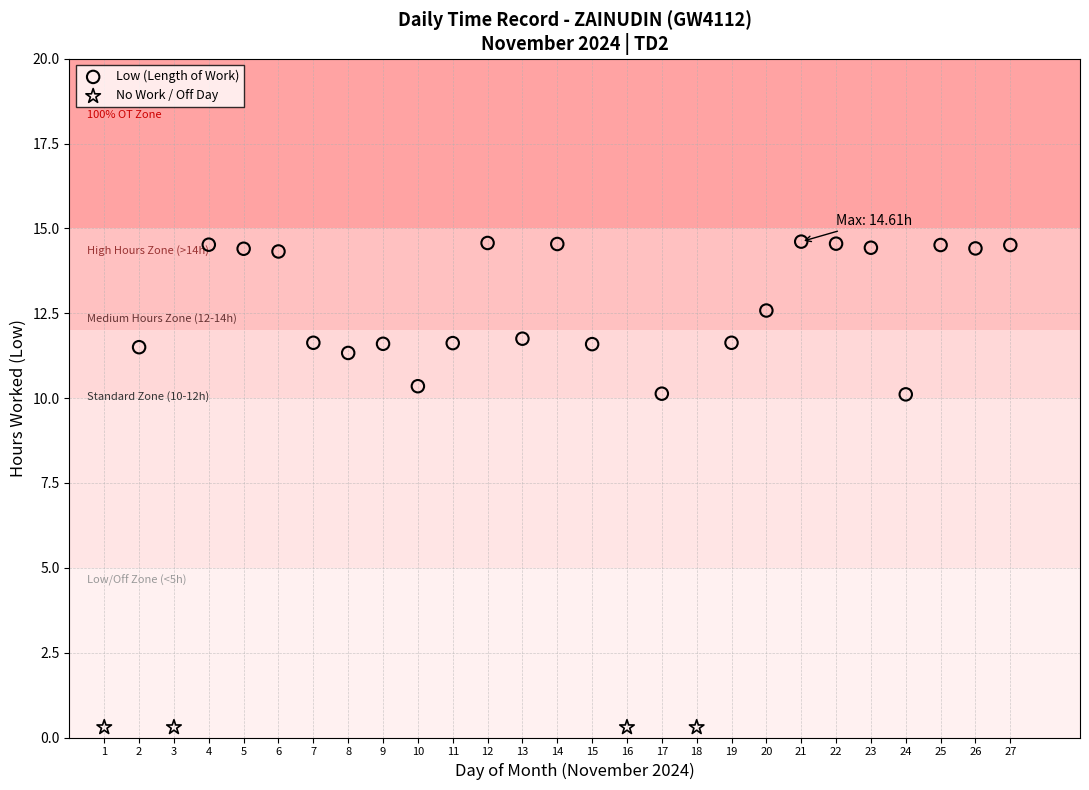

Which series contains the lowest Y value?

No Work / Off Day